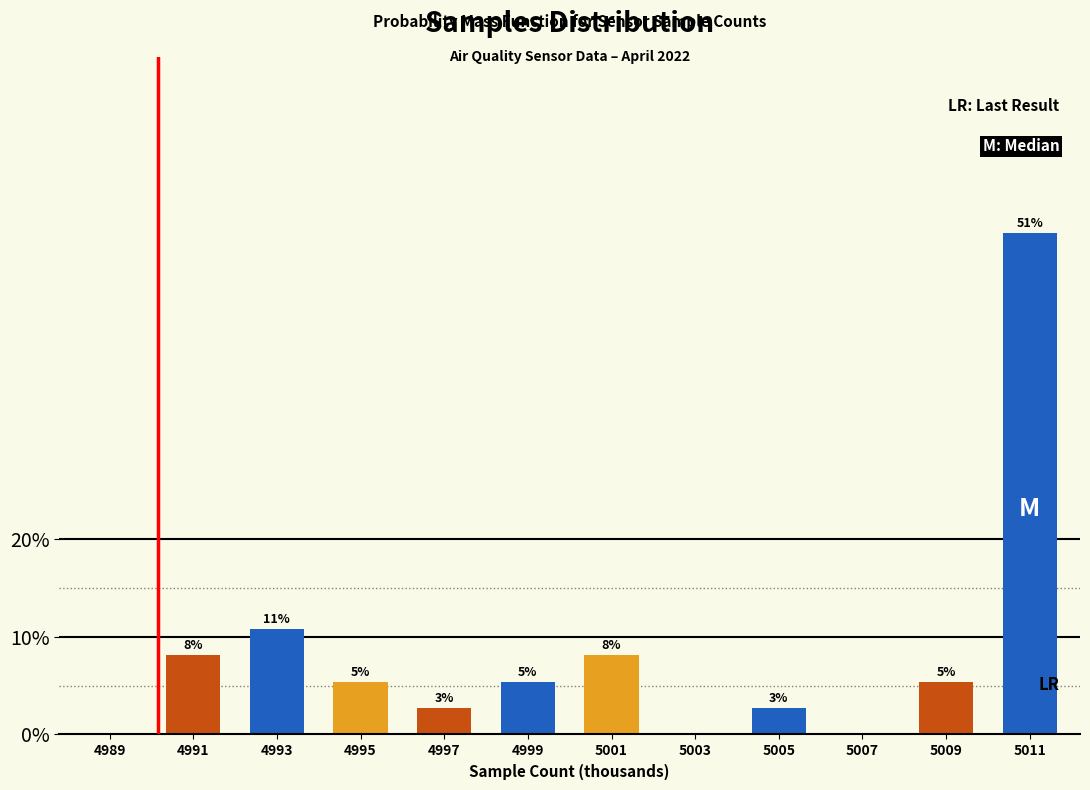

Are the bars horizontal?

No